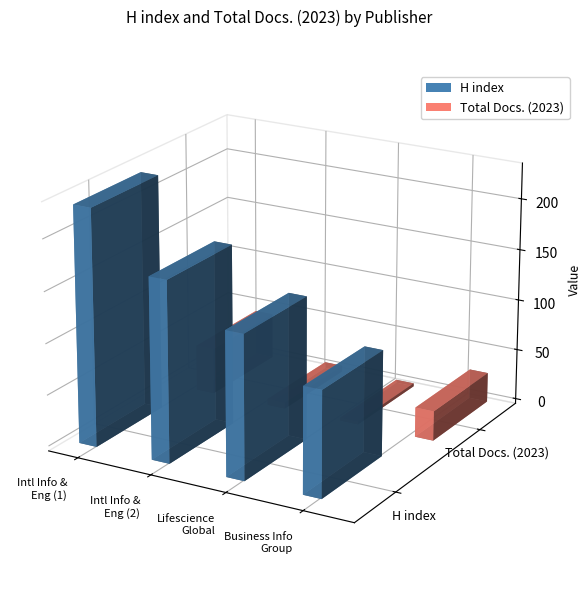

At which category is the sum across all series the highest?

International Information
and Engineering